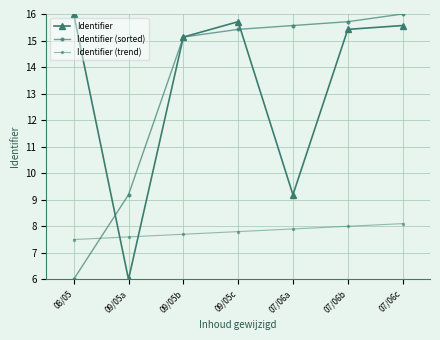

Which category has the highest value in the Identifier series?

08/05